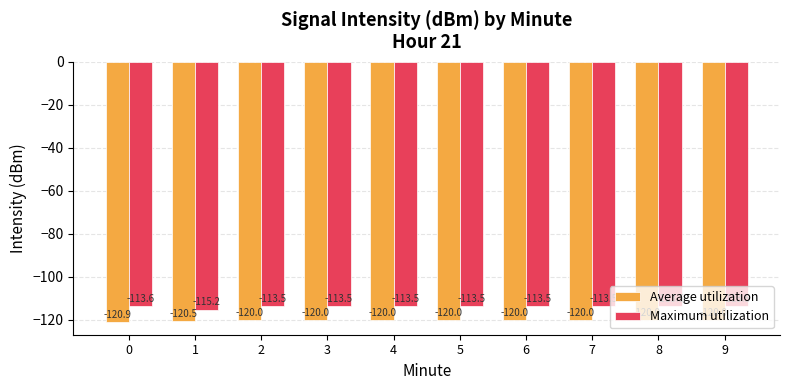

What is the difference between the Maximum utilization values at 0 and 8?

0.1